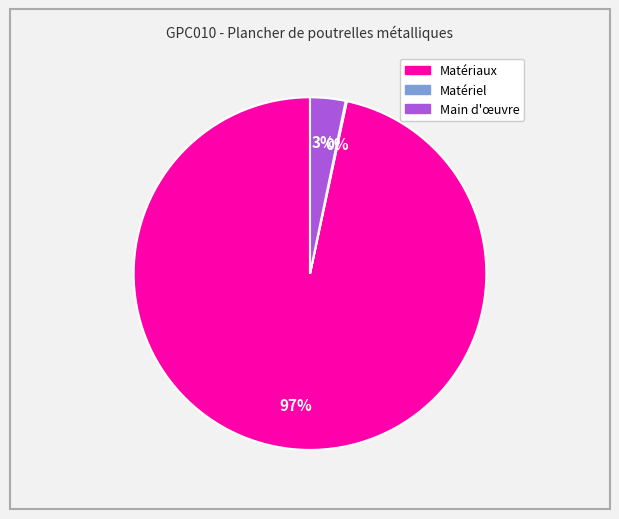

Does any single category account for the majority?

Yes